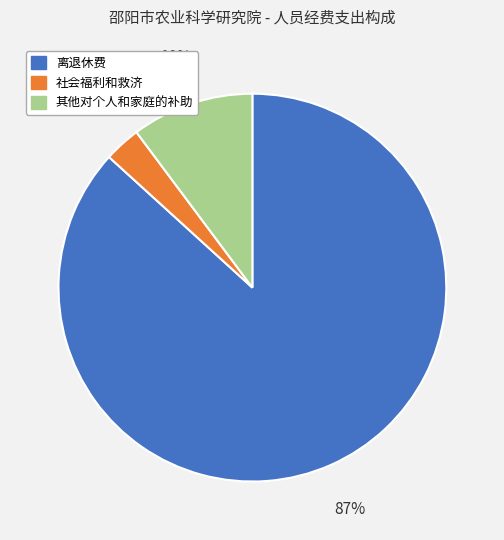

How many slices are in this pie chart?

3